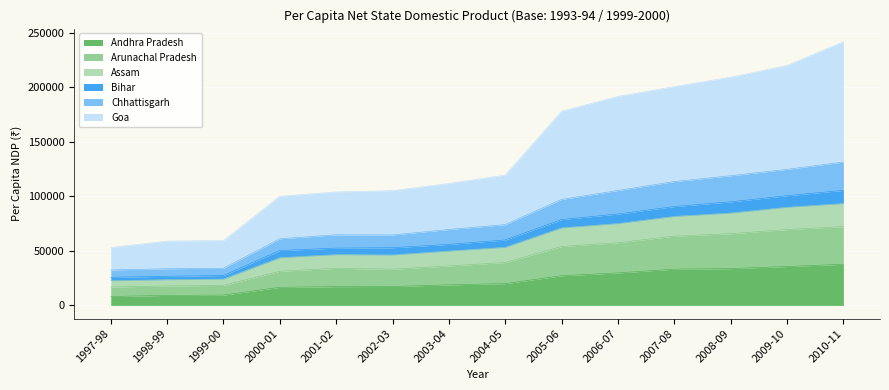

What are all the series names shown in the legend?

Andhra Pradesh, Arunachal Pradesh, Assam, Bihar, Chhattisgarh, Goa